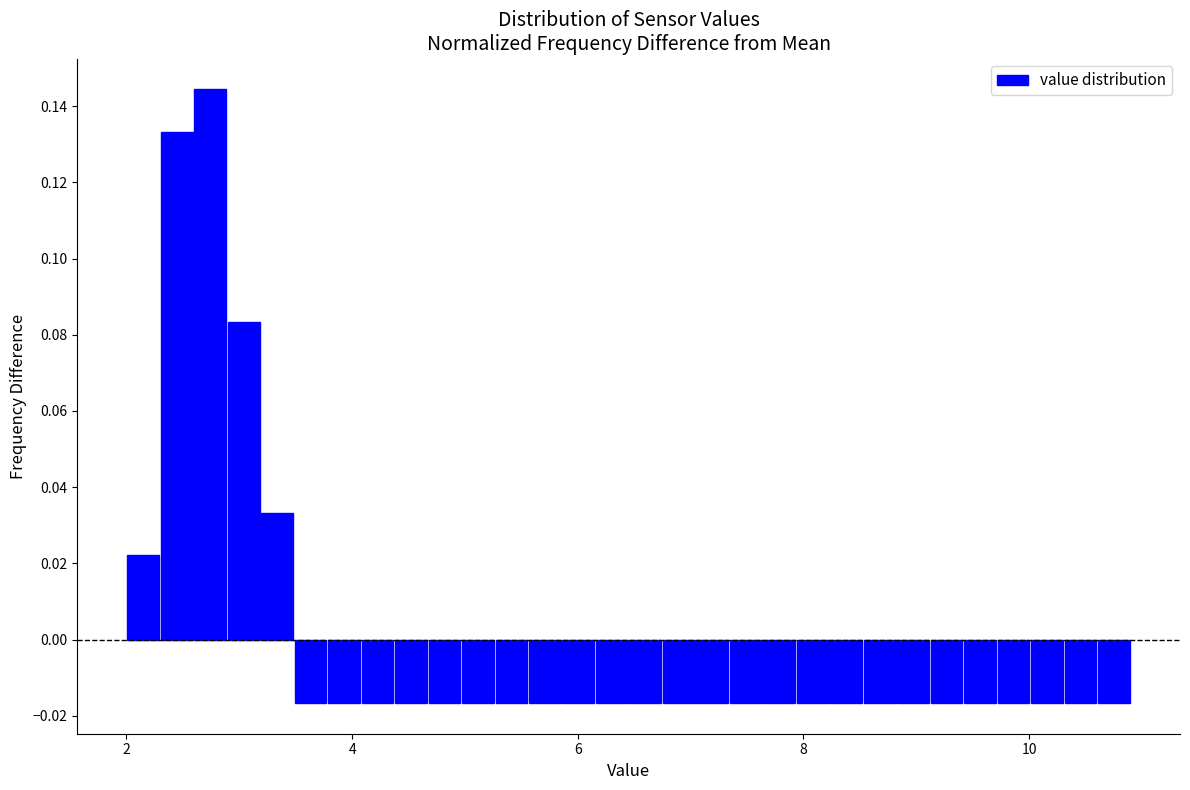

Read against the x-axis, roughly where is the centre of the tallest bar?

2.8